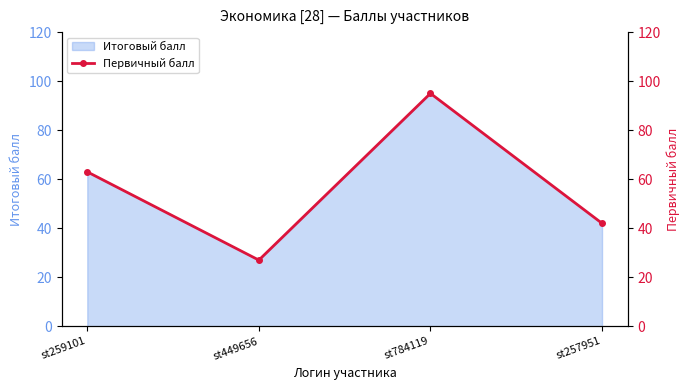

Rank the categories by value from lowest to highest.

st449656, st257951, st259101, st784119